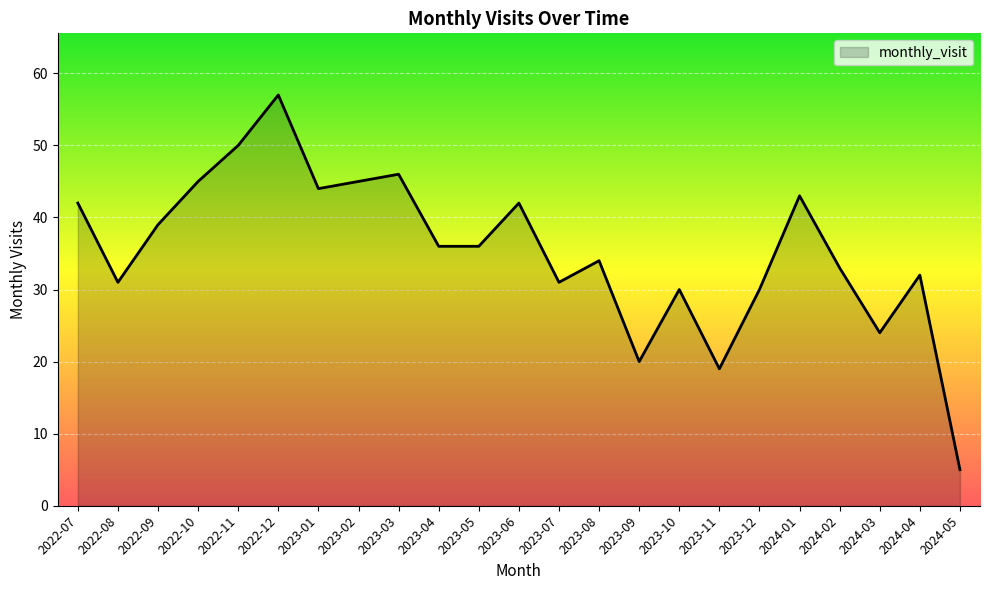

At which category does the data reach its first local peak?

2022-12